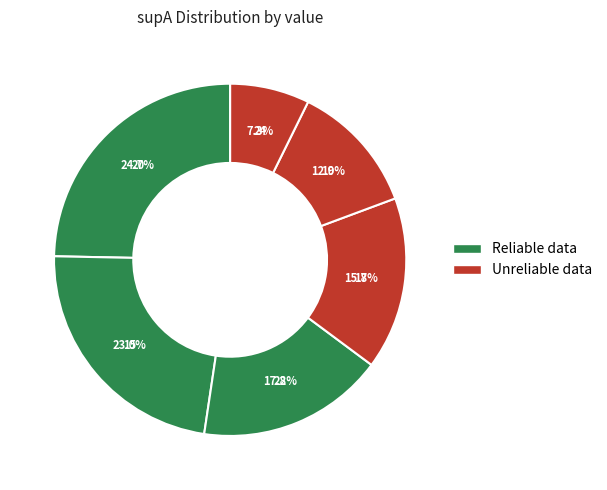

Rank the categories by value from lowest to highest.

24, 19, 17, 28, 15, 20